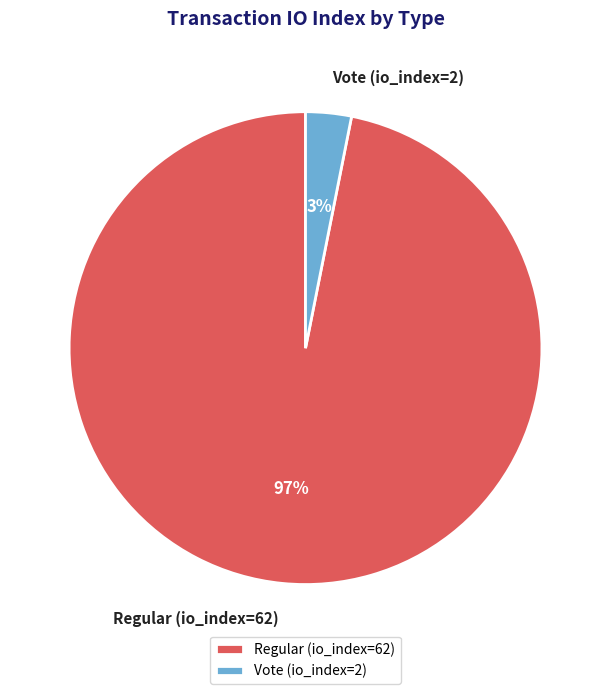

To the nearest percent, what portion does Vote (io_index=2) represent?

3%